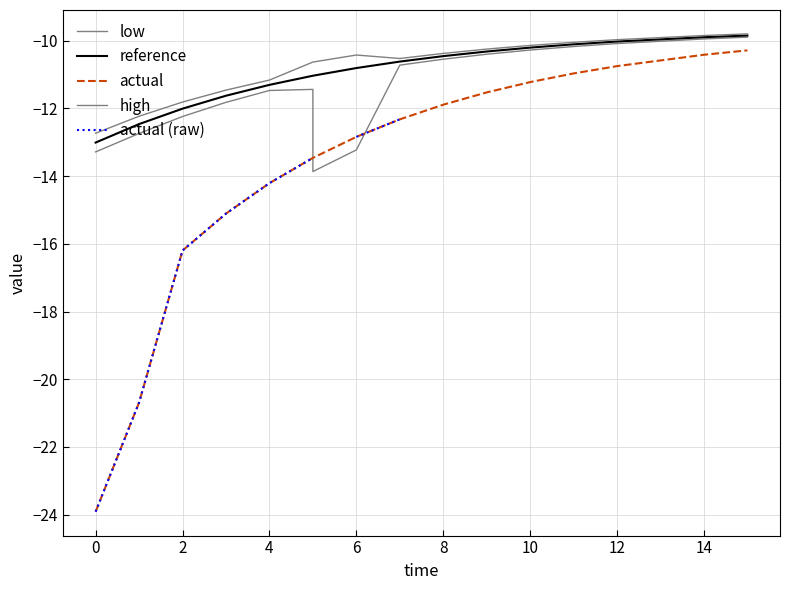

Does the chart display data point markers on the line(s)?

No